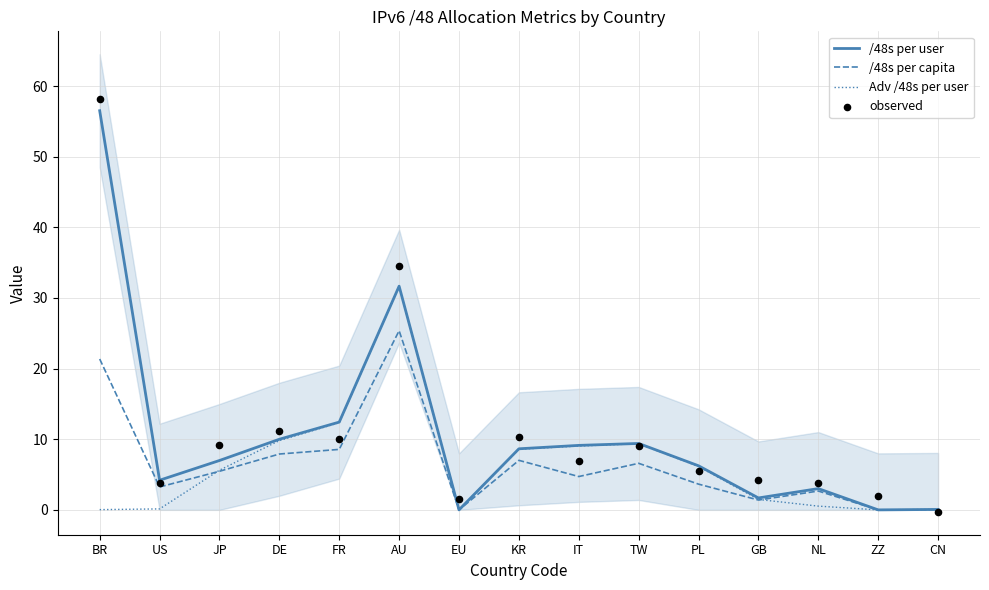

Which series has the largest total across all categories?

observed